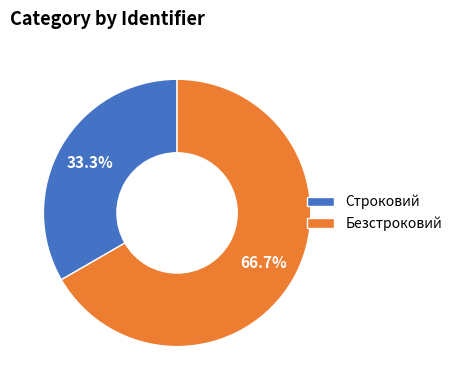

Rank the categories by value from highest to lowest.

Безстроковий, Строковий